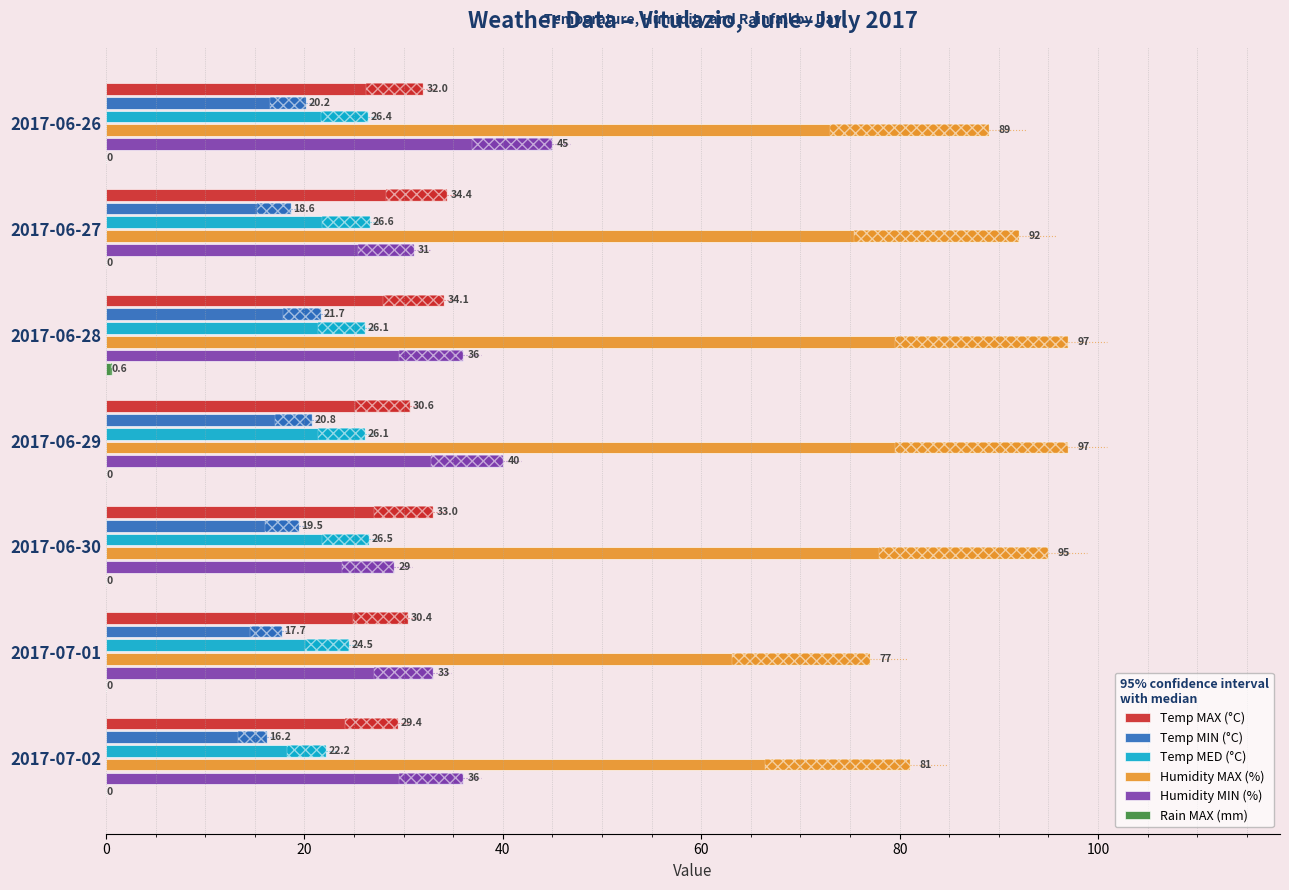

Reading left to right, transcribe all the data shown in this chart.

Temp MAX (°C): 32.0	34.4	34.1	30.6	33.0	30.4	29.4
Temp MIN (°C): 20.2	18.6	21.7	20.8	19.5	17.7	16.2
Temp MED (°C): 26.4	26.6	26.1	26.1	26.5	24.5	22.2
Humidity MAX (%): 89.0	92.0	97.0	97.0	95.0	77.0	81.0
Humidity MIN (%): 45.0	31.0	36.0	40.0	29.0	33.0	36.0
Rain MAX (mm): 0.0	0.0	0.6	0.0	0.0	0.0	0.0